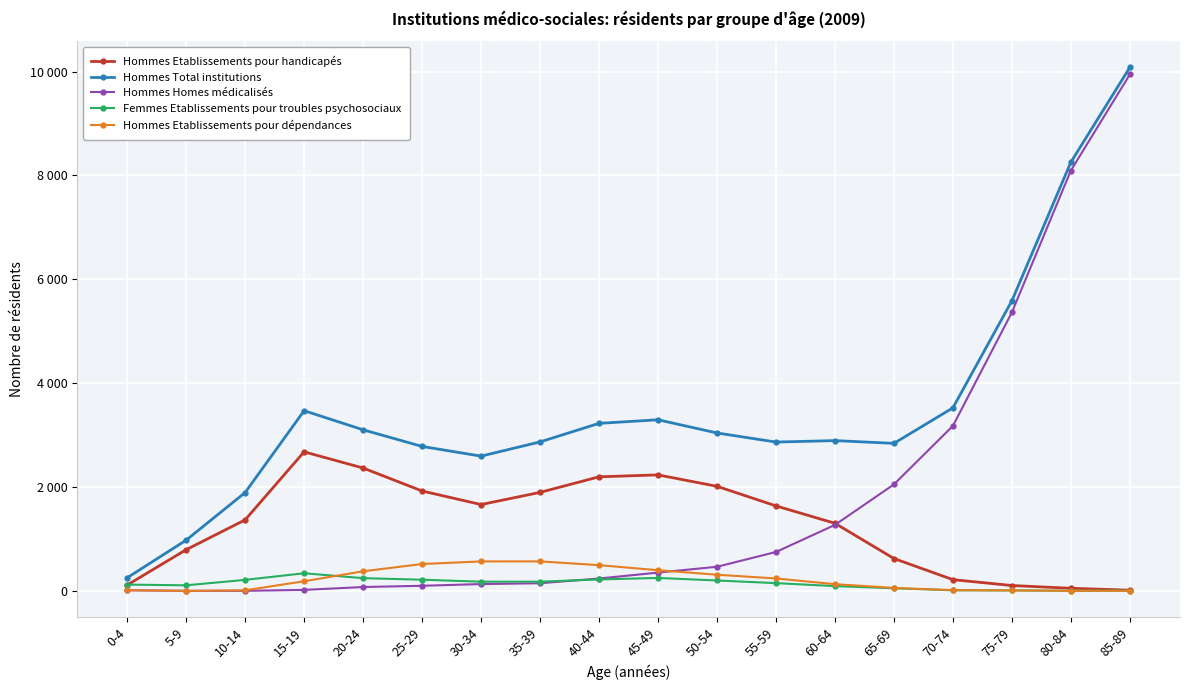

What is the sum of the Hommes Etablissements pour handicapés values at 65-69 and 30-34?

2287